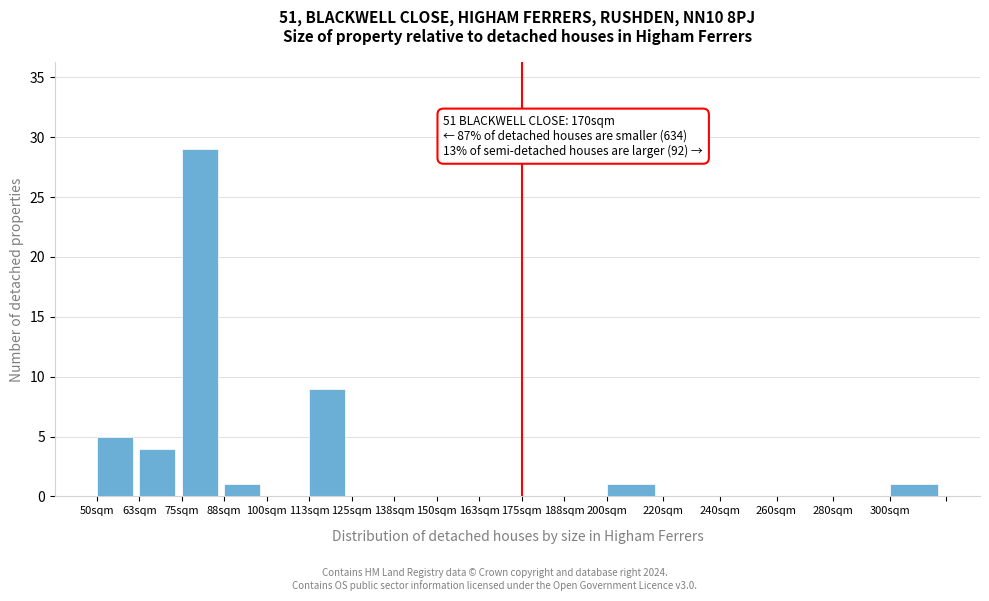

Reading left to right, list all the values displayed in this chart.

50sqm=5	63sqm=4	75sqm=29	88sqm=1	100sqm=0	113sqm=9	125sqm=0	138sqm=0	150sqm=0	163sqm=0	175sqm=0	188sqm=0	200sqm=1	220sqm=0	240sqm=0	260sqm=0	280sqm=0	300sqm=1